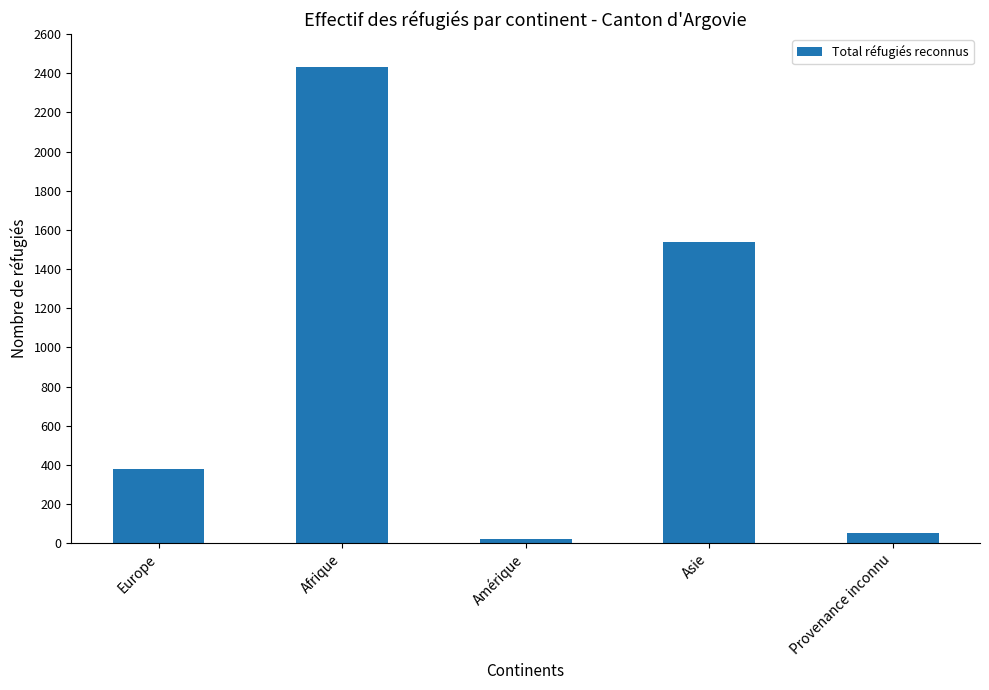

How many distinct data groups are displayed?

1